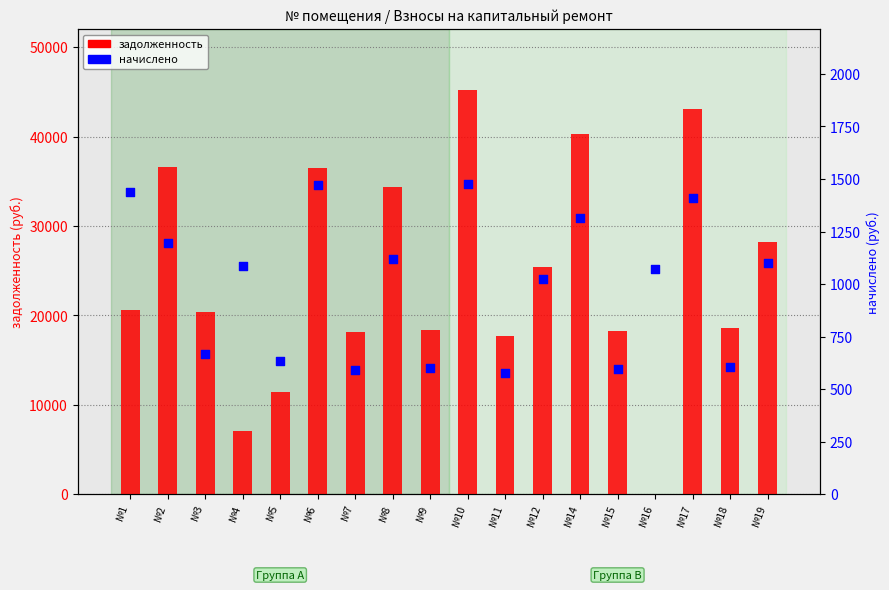

Which series contains the lowest Y value?

задолженность